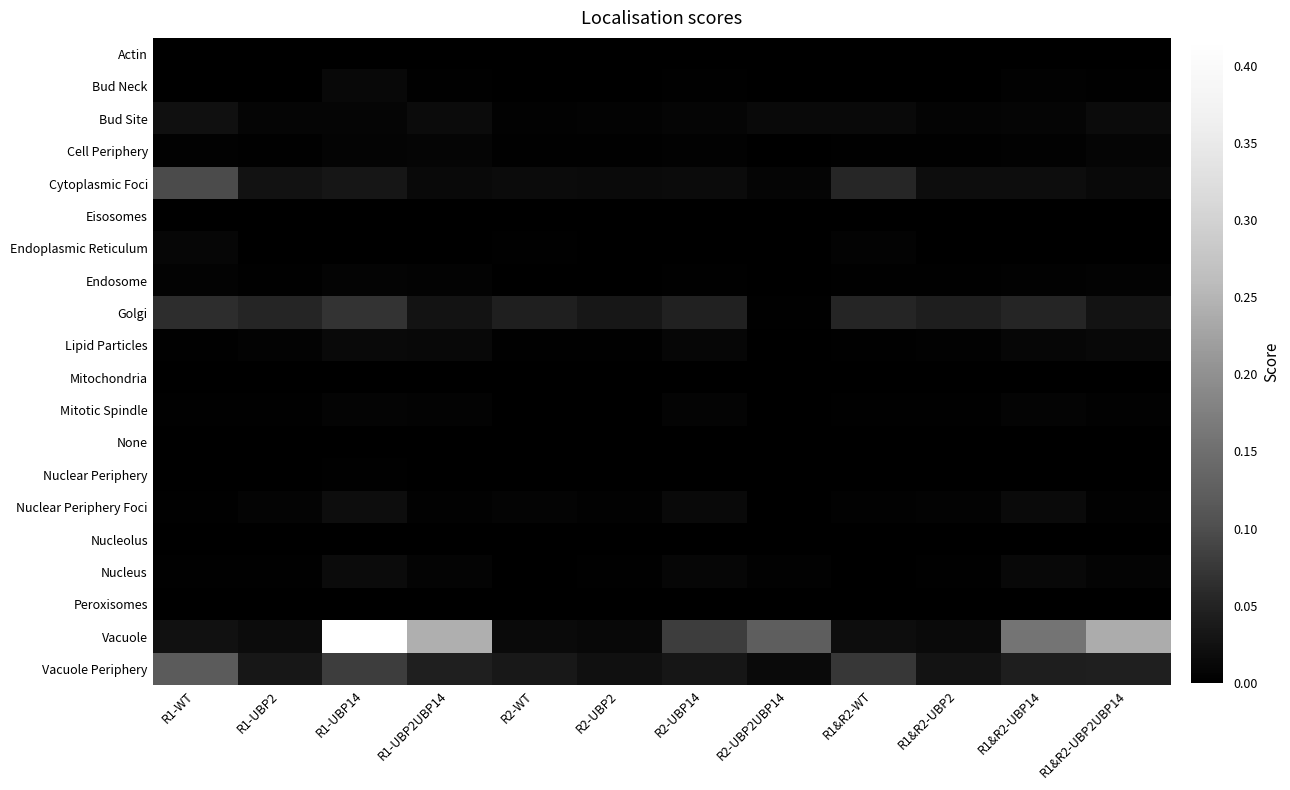

Between R1-UBP14 and R1&R2-UBP2, which series saw the biggest shift?

Vacuole